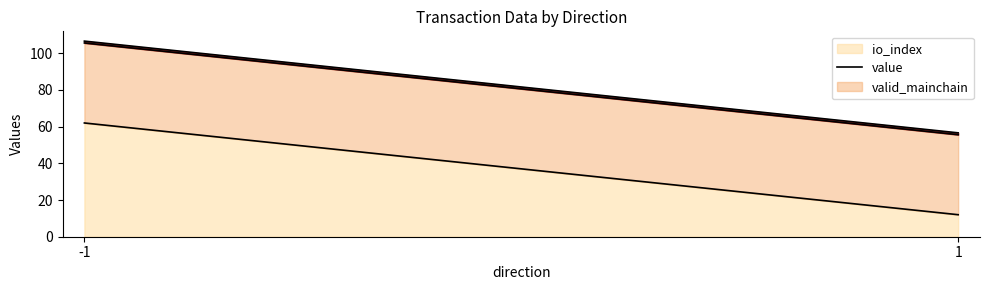

What is the sum of all value values?

87.2